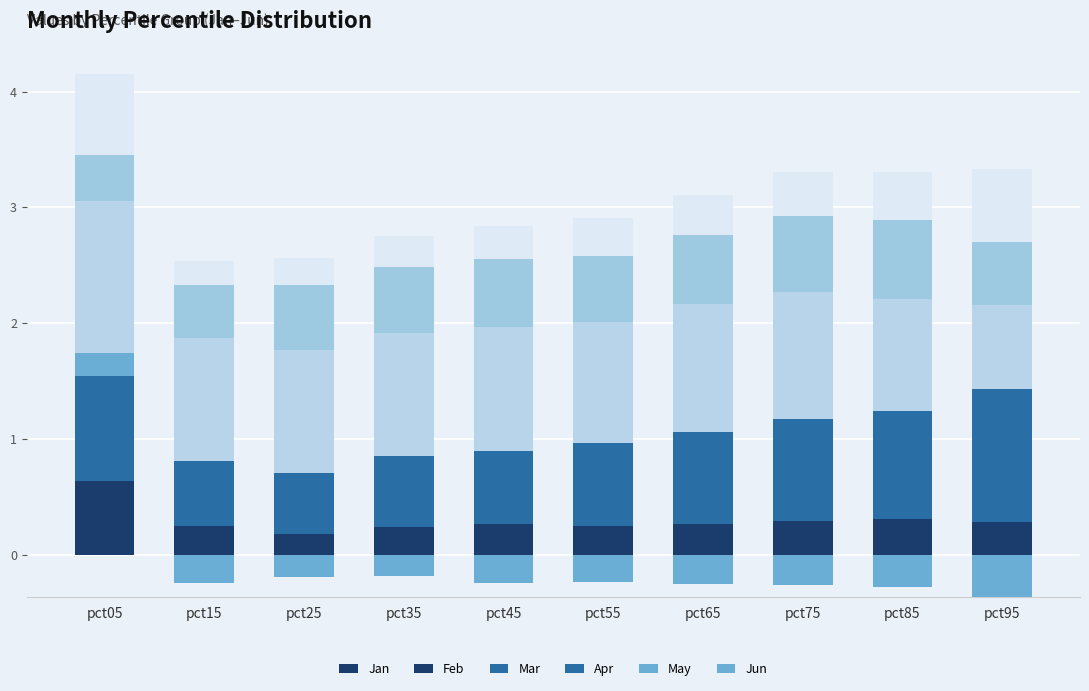

What is the difference between the maximum and minimum values in the Jan series?

0.5